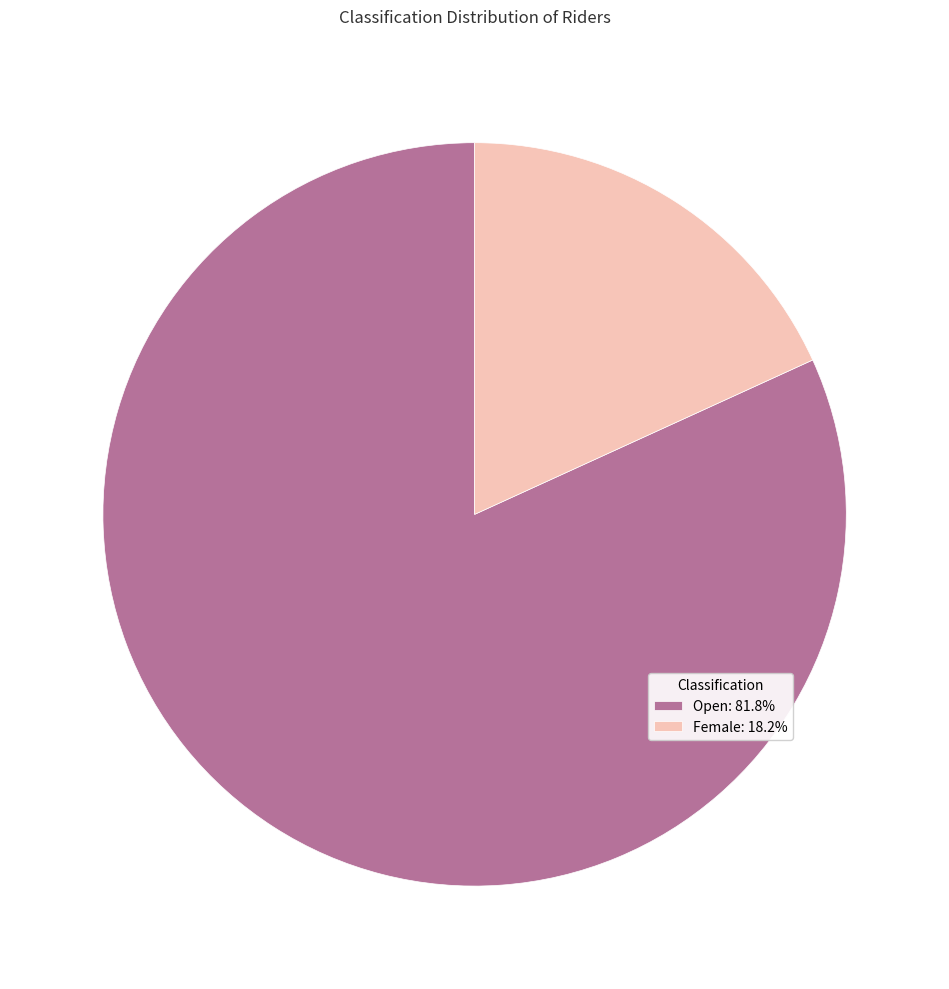

What is the smallest slice in the pie chart?

Female